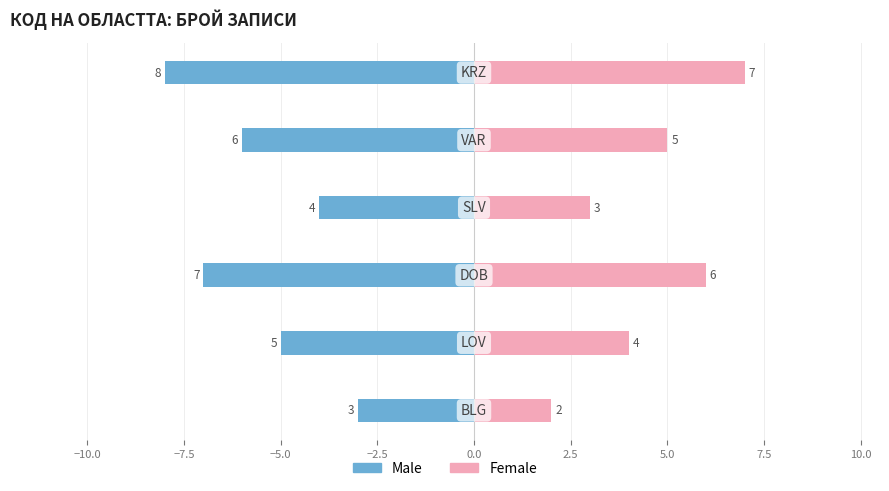

Reading left to right, transcribe all the data shown in this chart.

Male: -3	-5	-7	-4	-6	-8
Female: 2	4	6	3	5	7